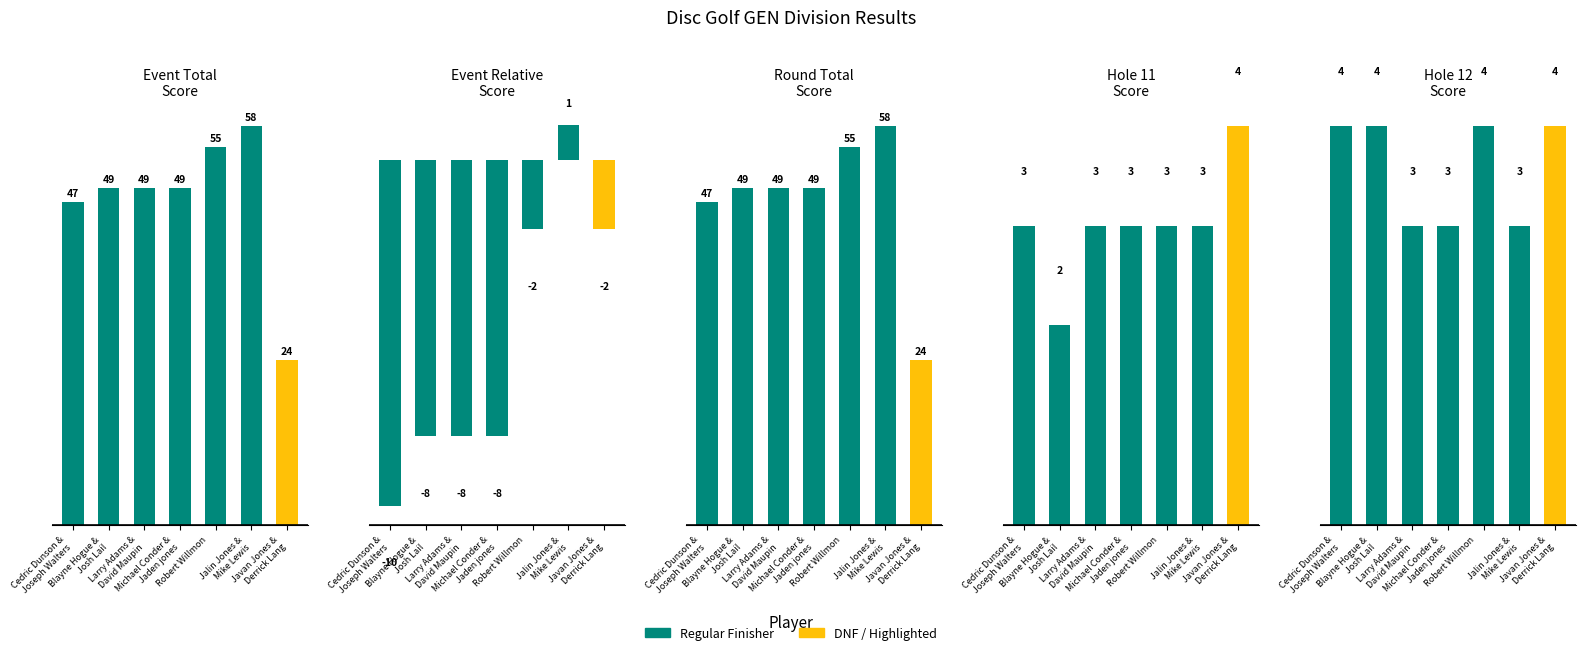

The value of Event Total
Score at Robert Willmon
 is 55. True or false?

True